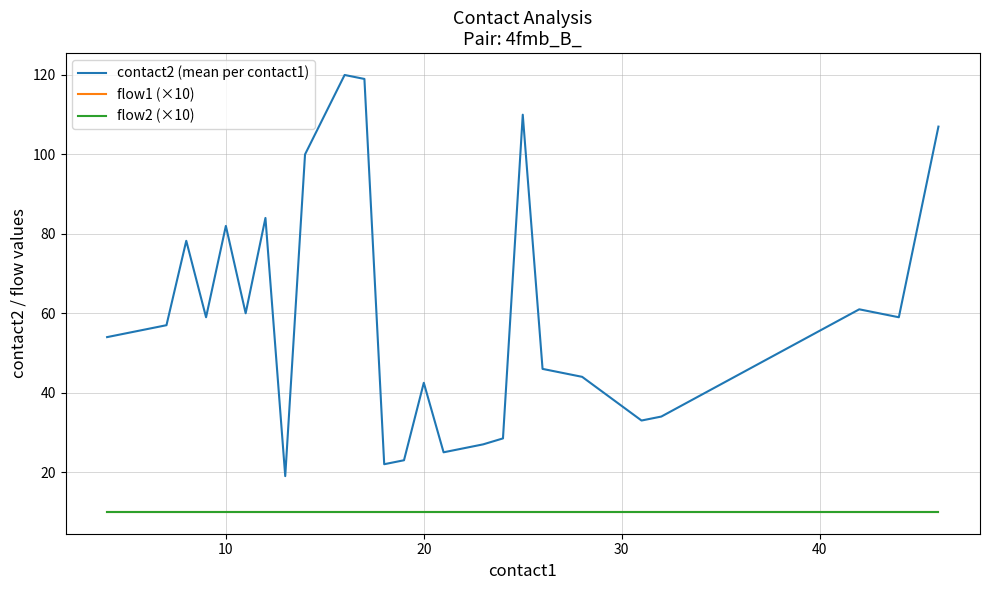

What is the difference between the maximum and minimum values in the contact2 (mean per contact1) series?

101.0